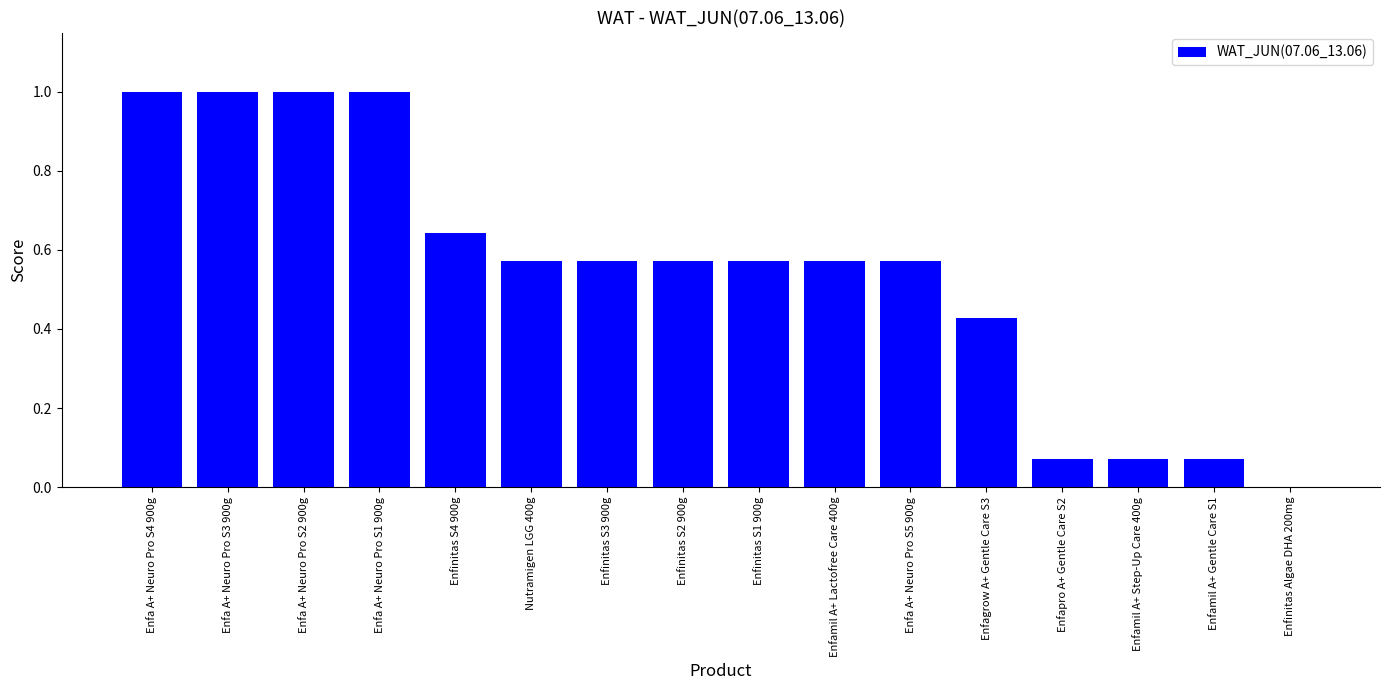

Between Enfinitas S2 900g and Enfamil A+ Step-Up Care 400g, which is larger?

Enfinitas S2 900g